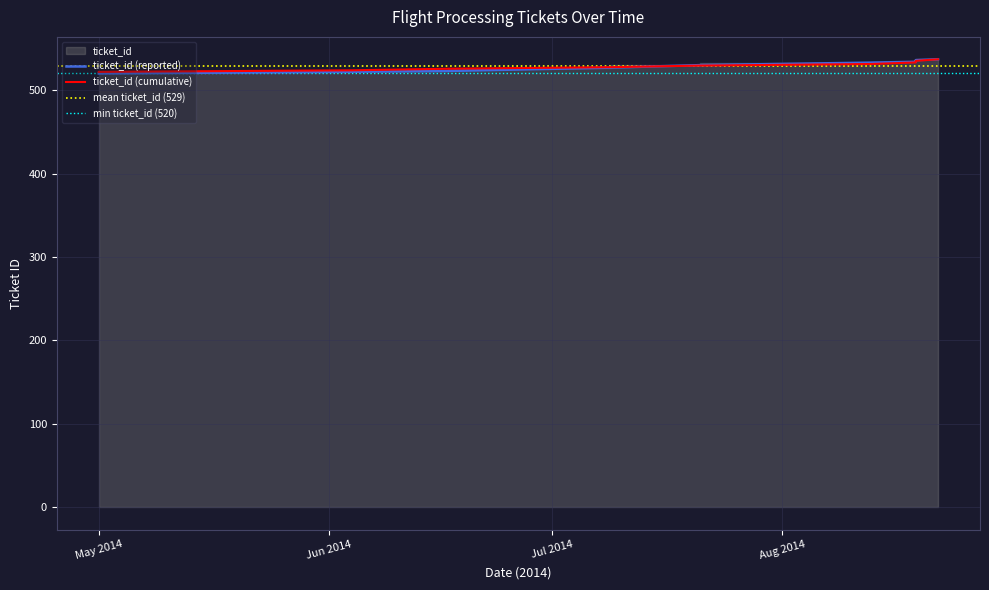

Approximately how many times larger is the value at 2014-06-17 compared to 2014-08-19?

1.0